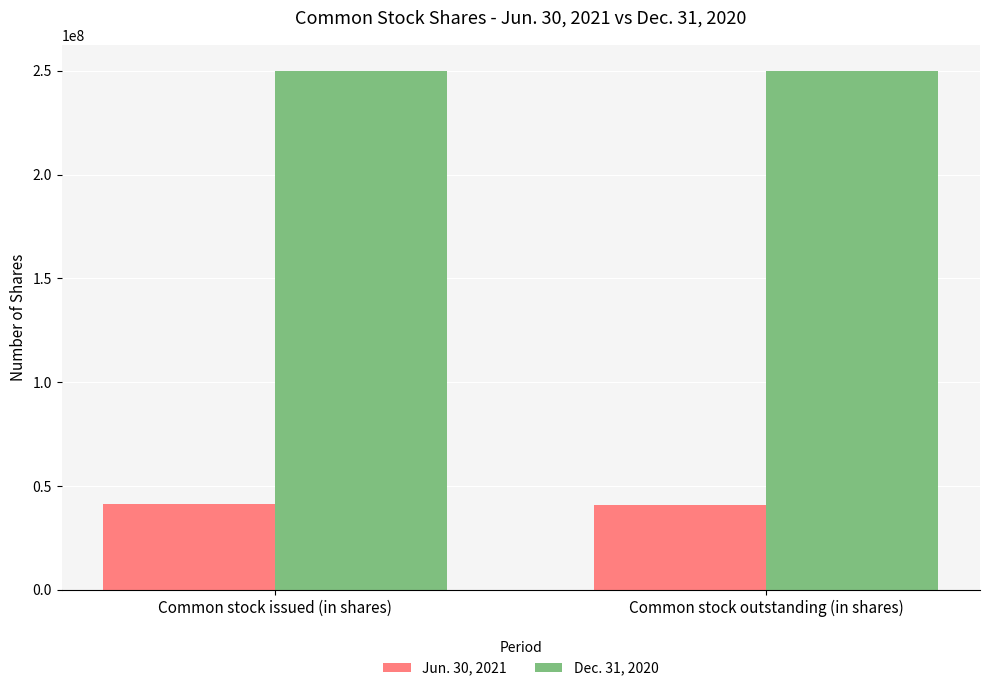

What is the label of the 1st bar from the right?

Common stock outstanding (in shares)